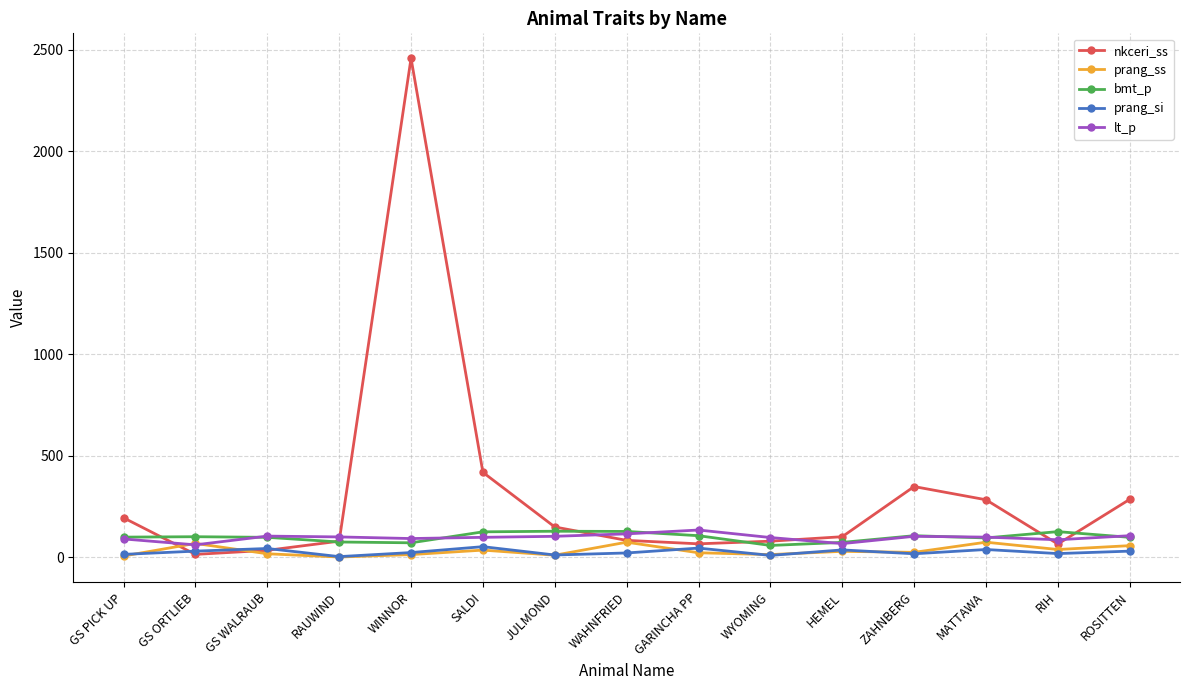

How many distinct data groups are displayed?

5